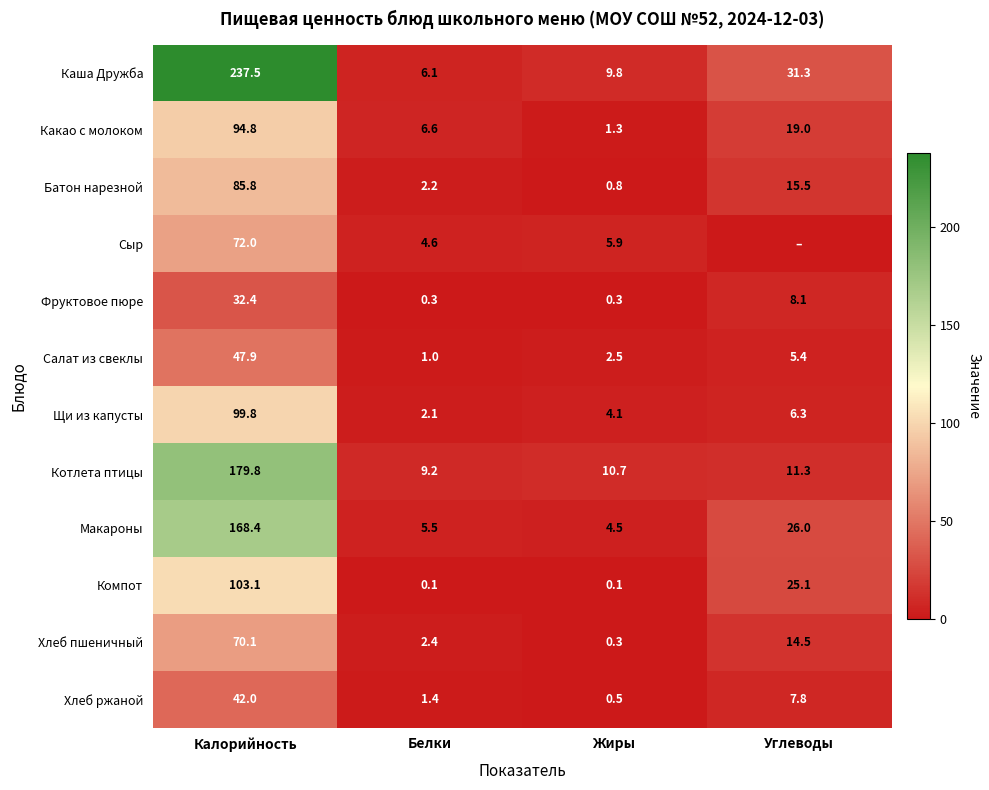

What value does the Фруктовое пюре series have at Углеводы?

8.1